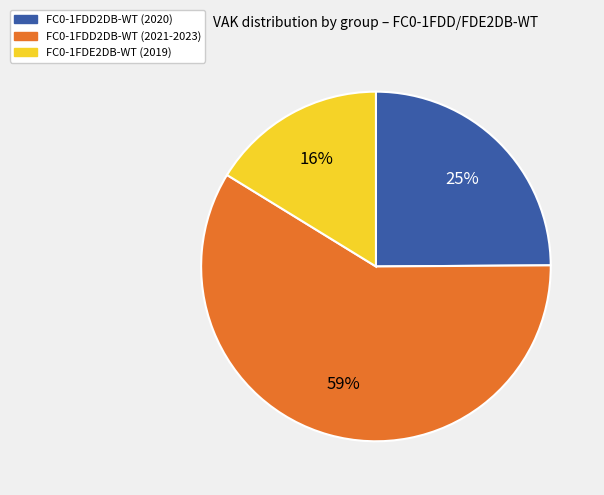

Does any single category account for the majority?

Yes